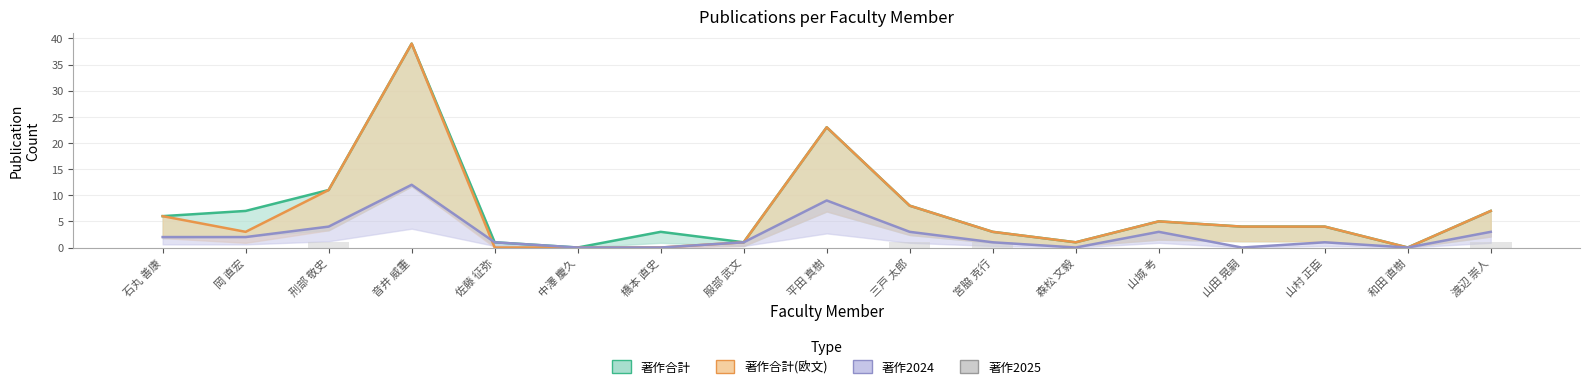

Which label corresponds to the largest value in the chart?

音井 威重